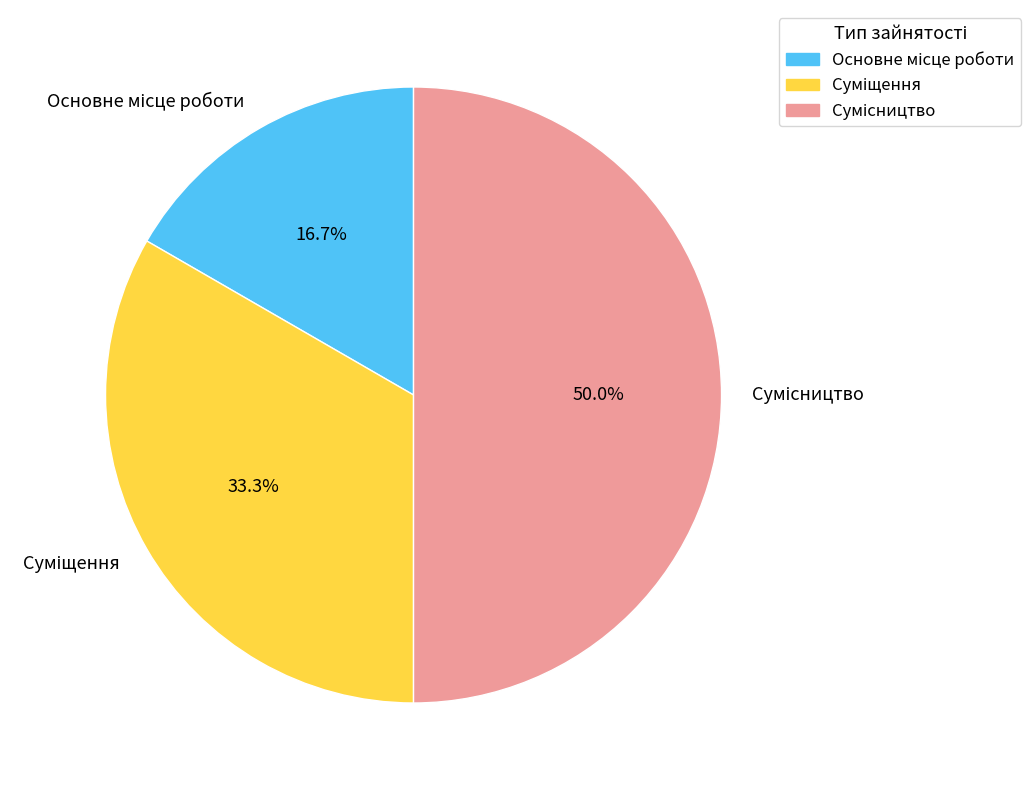

Count the number of slices in the pie.

3